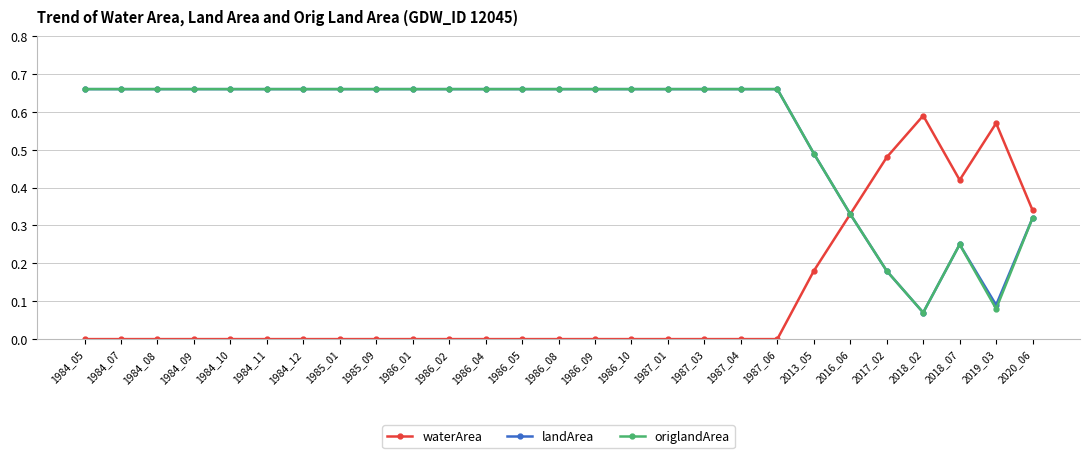

Is this an area chart (filled region under the line)?

No